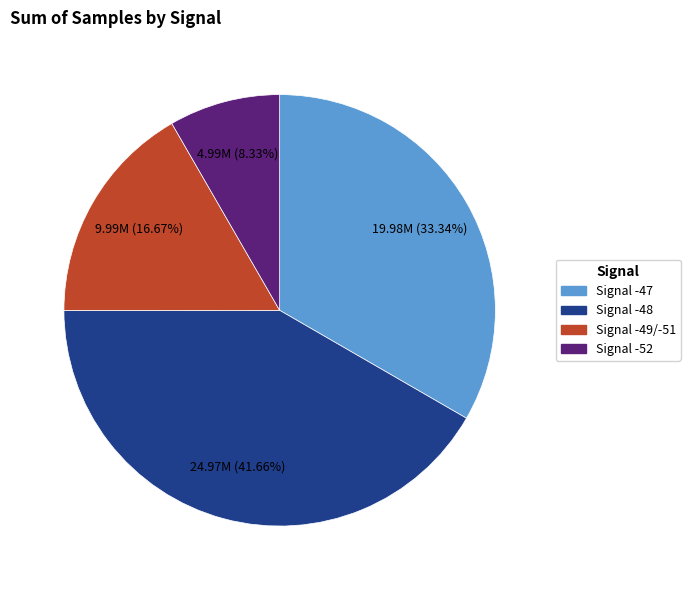

Do Signal -48 and Signal -49/-51 together represent more than half of the pie?

Yes